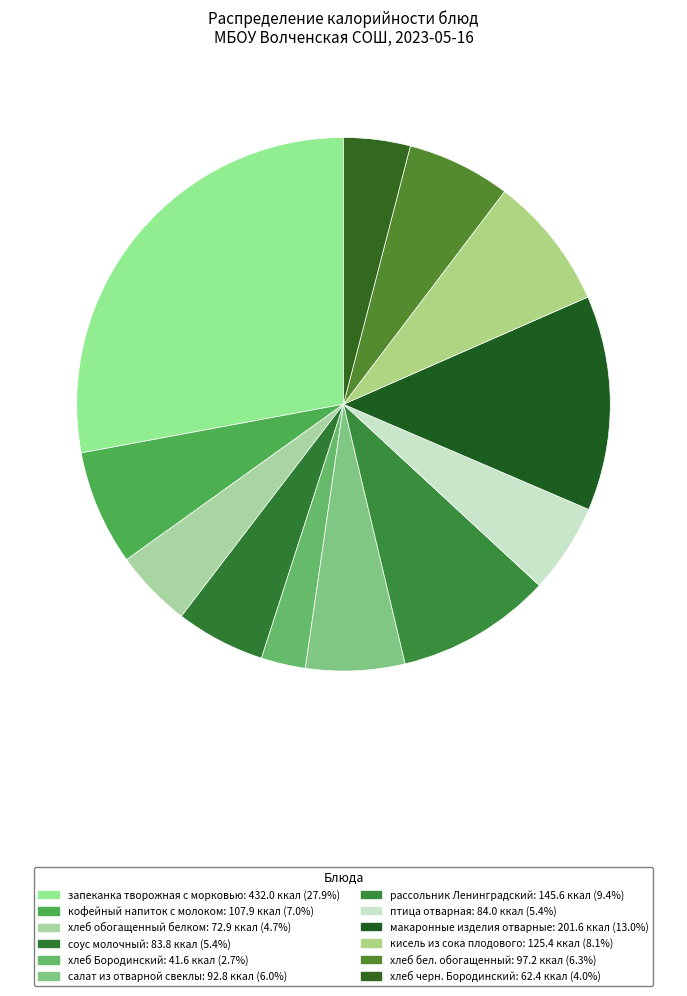

Rank the categories by value from highest to lowest.

запеканка творожная с морковью, макаронные изделия отварные, рассольник Ленинградский, кисель из сока плодового, кофейный напиток с молоком, хлеб бел. обогащенный, салат из отварной свеклы, птица отварная, соус молочный, хлеб обогащенный белком, хлеб черн. Бородинский, хлеб Бородинский